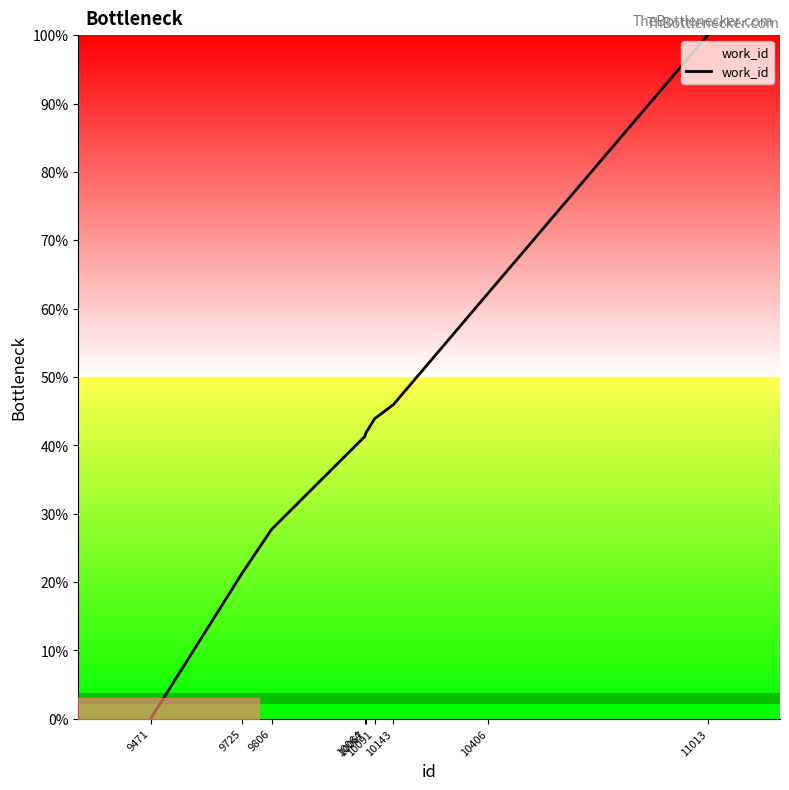

What is the average value?

42.7